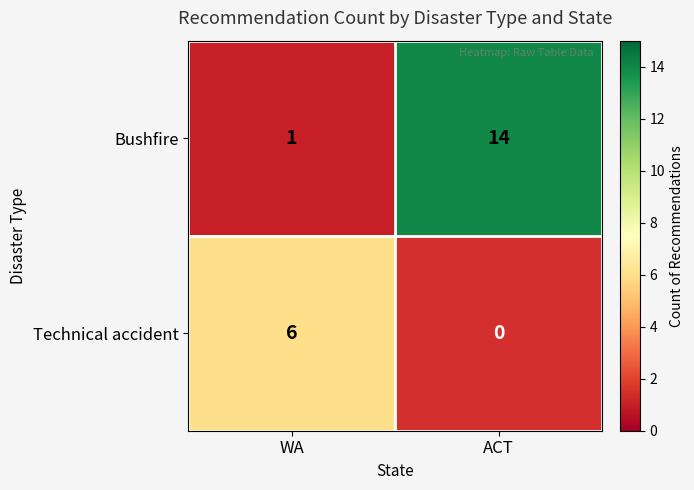

How many values in Technical accident are above zero?

1